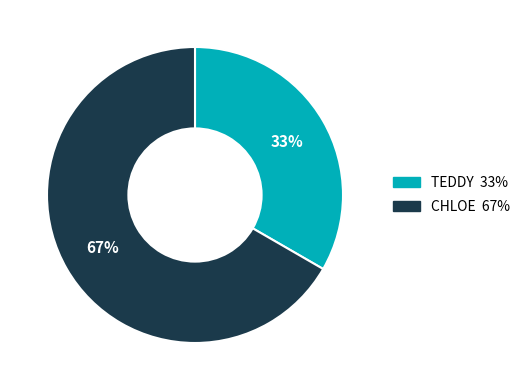

The CHLOE slice represents 77% of the pie. True or false?

False